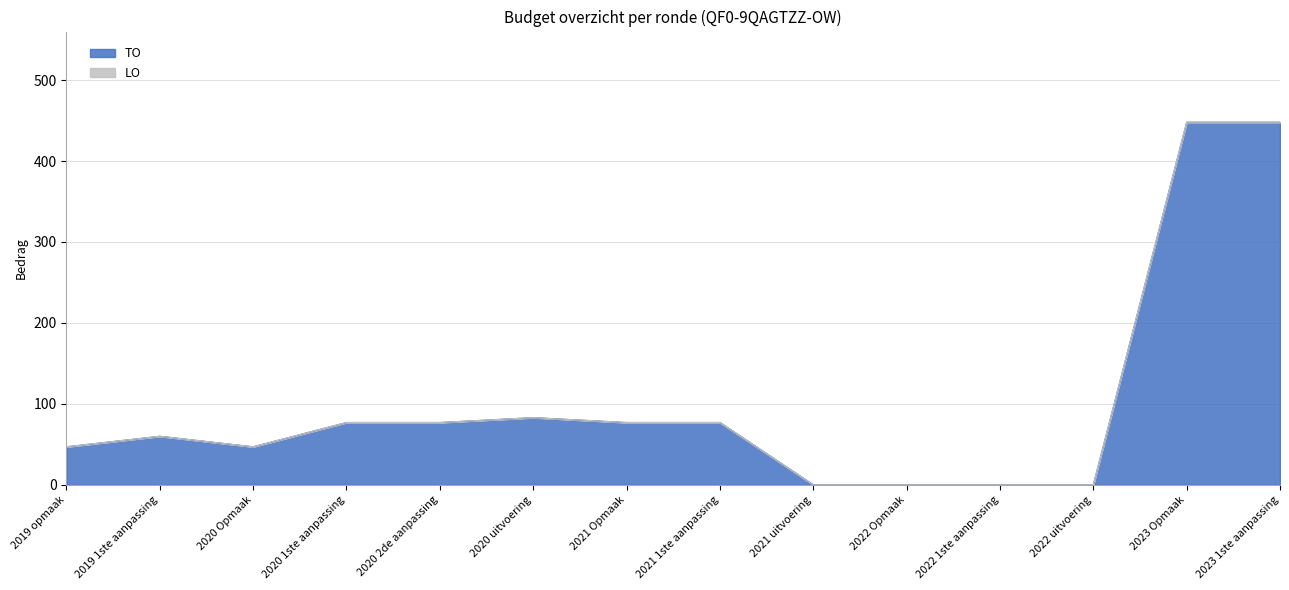

What is the maximum value shown in the chart?

448